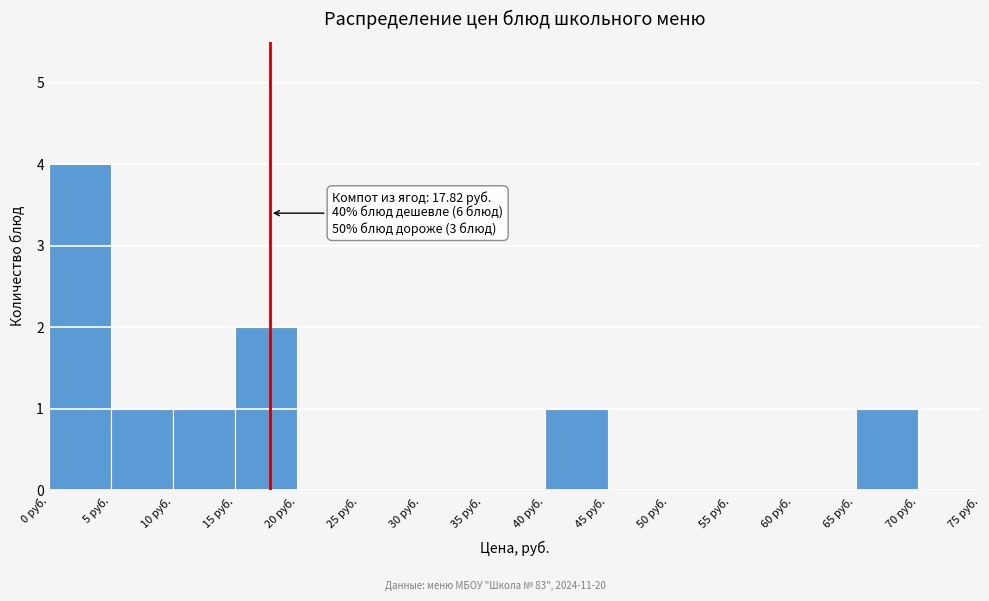

Which range on the x-axis has the tallest bar?

0 to 5